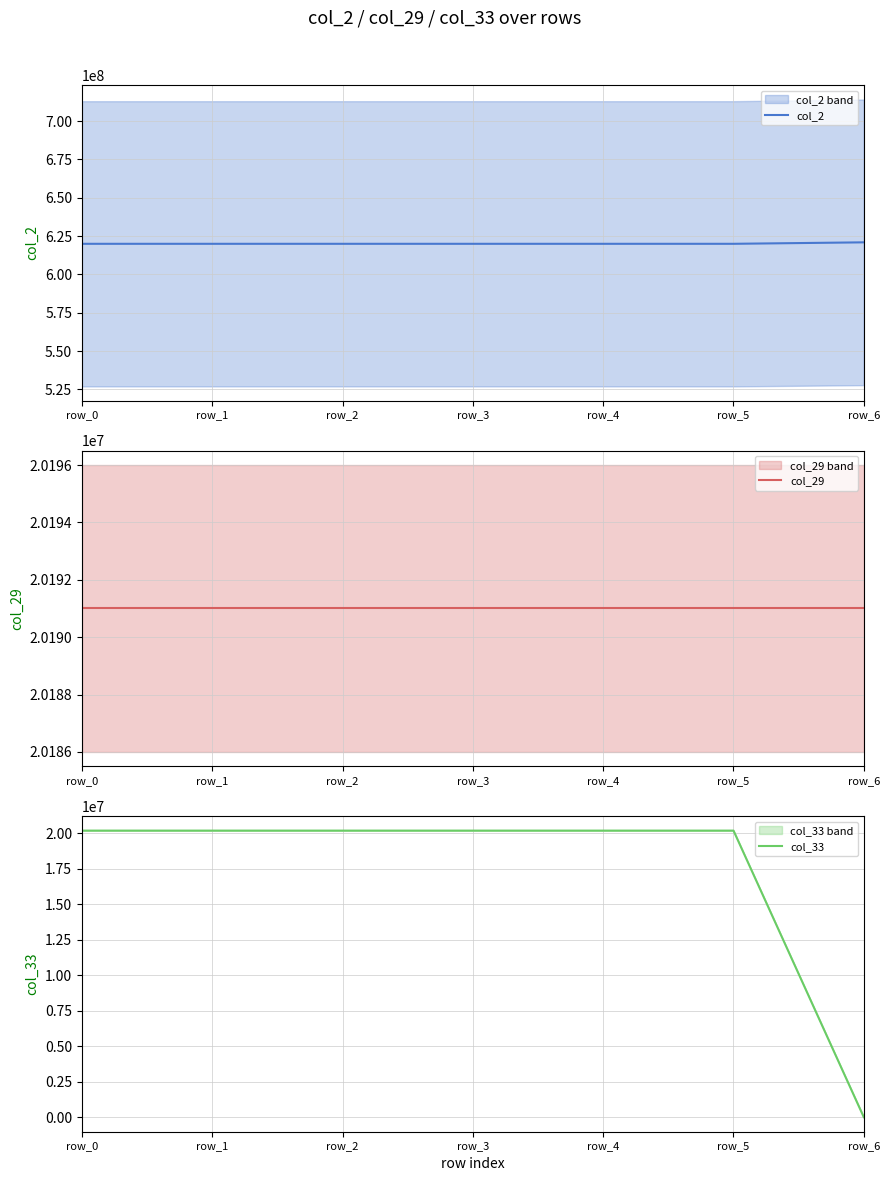

What is the sum of all col_29 values?

141337007